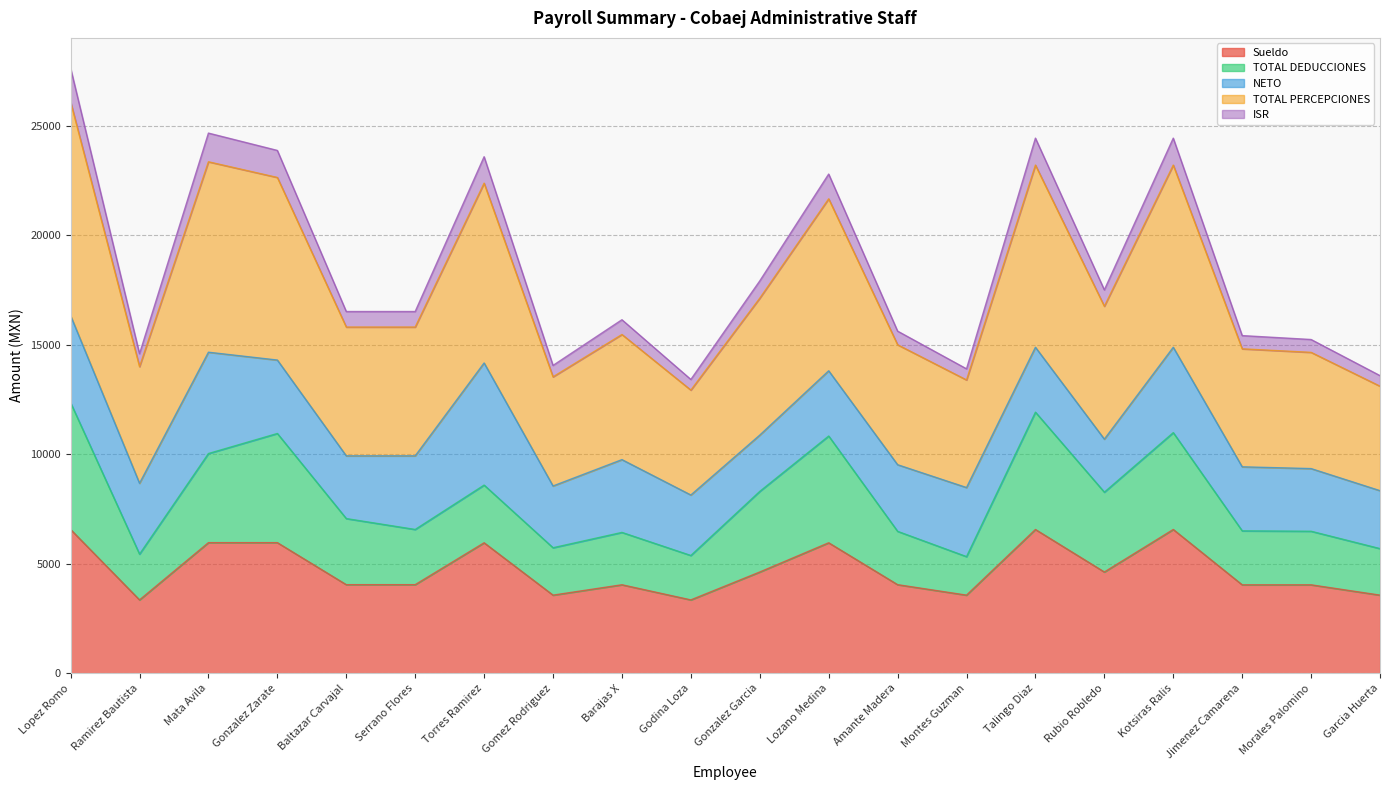

True or false: ISR and TOTAL PERCEPCIONES intersect in this chart.

False